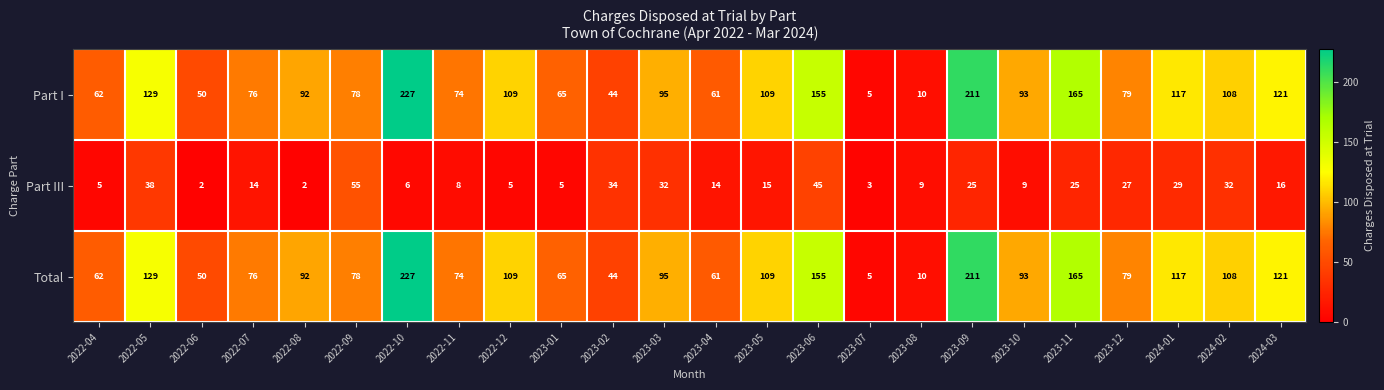

What is the approximate value of Total at 2023-09?

211